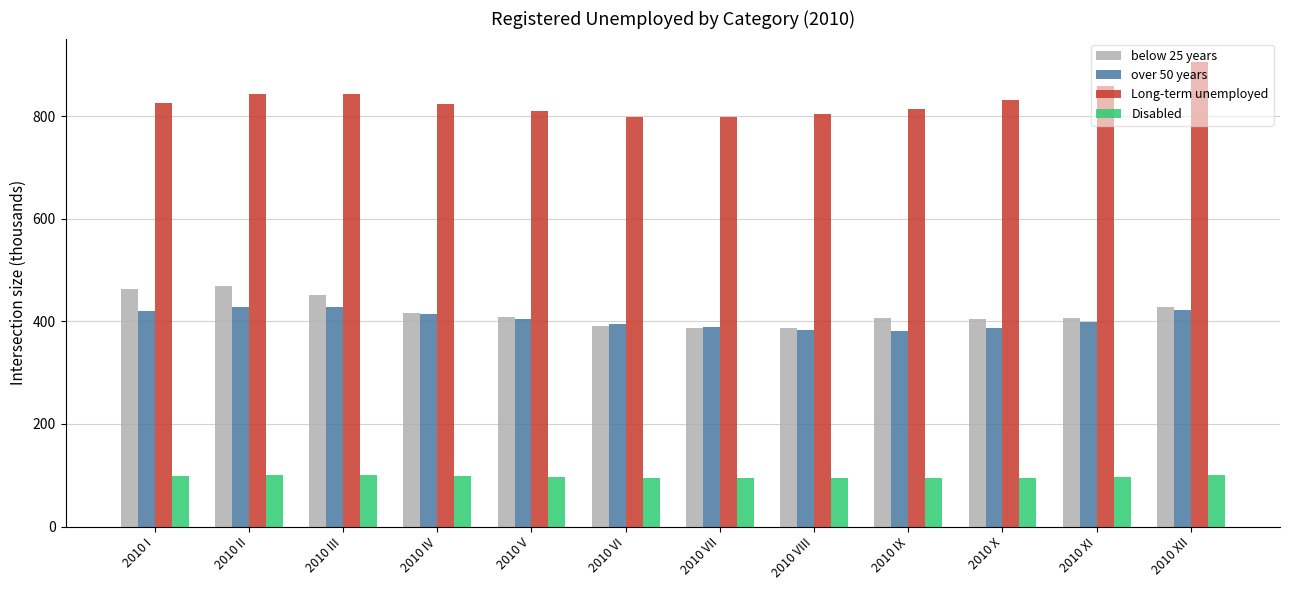

The value of Long-term unemployed at 2010 I is 826.6. True or false?

True